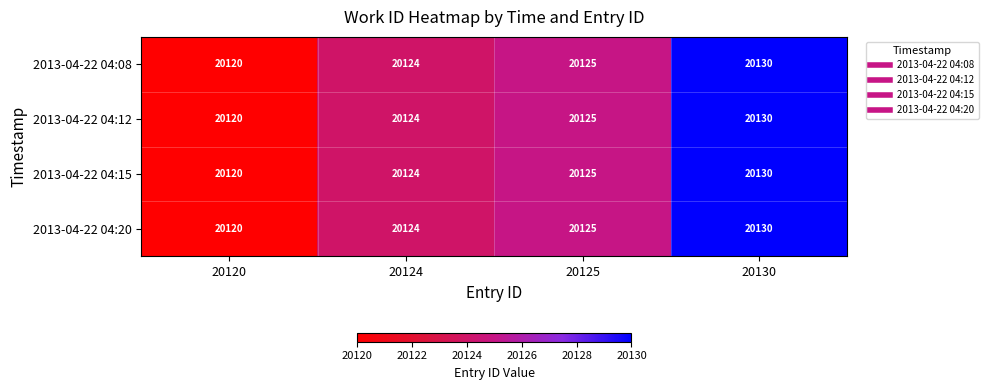

What is the total value across all series at 20125?

80500